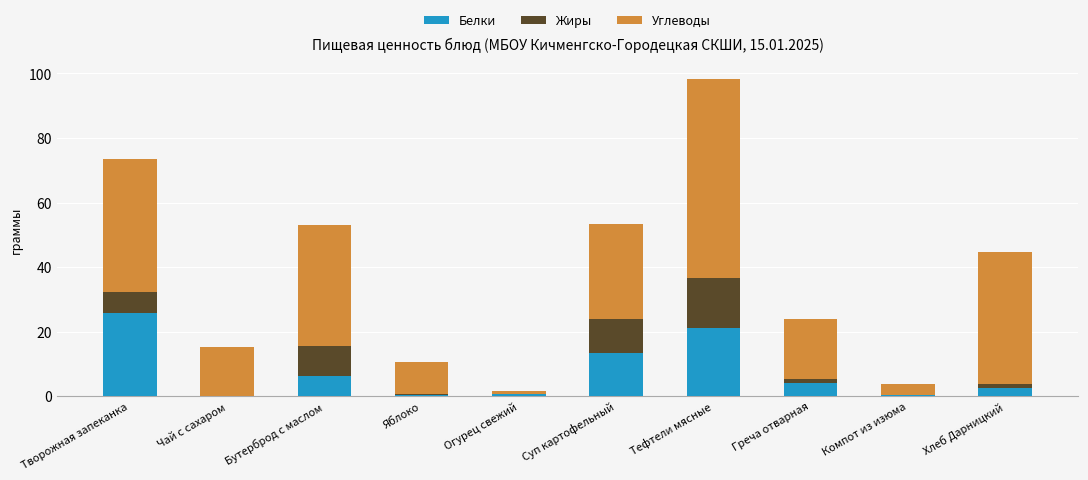

At which category is the sum across all series the highest?

Тефтели мясные